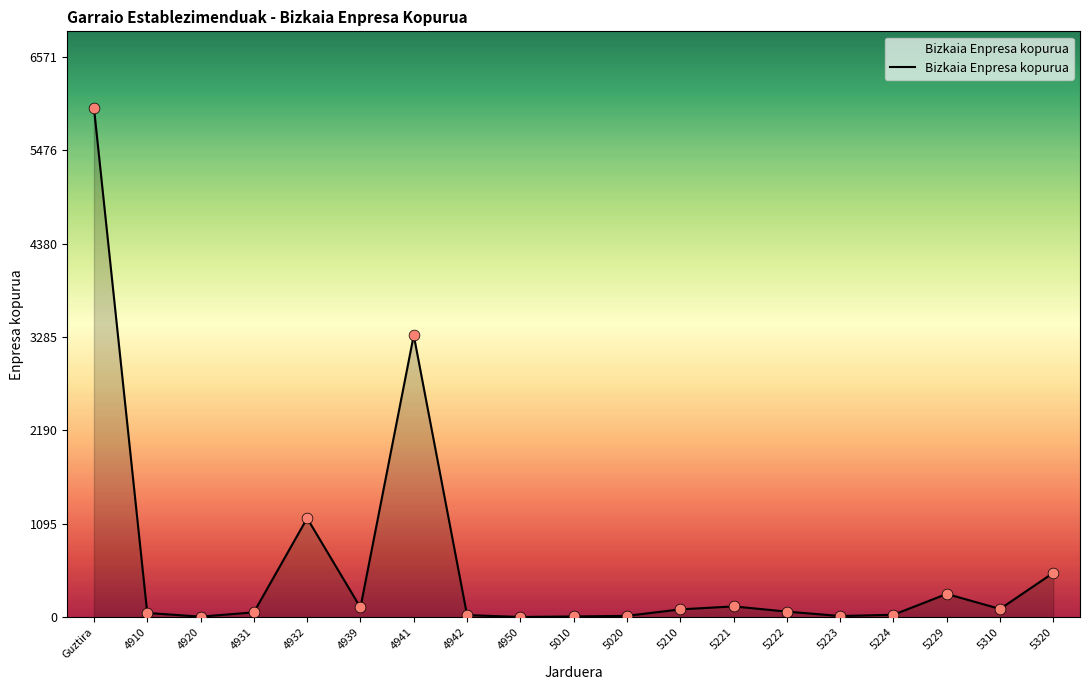

What is the ratio of the value at 4939 to the value at 5210?

1.2